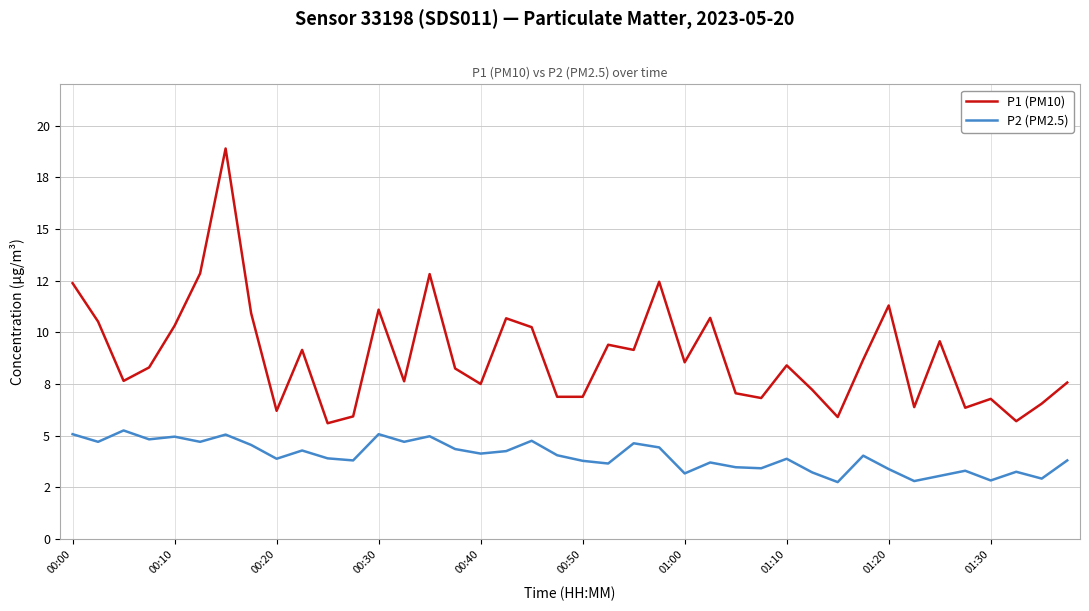

What are all the series names shown in the legend?

P1 (PM10), P2 (PM2.5)